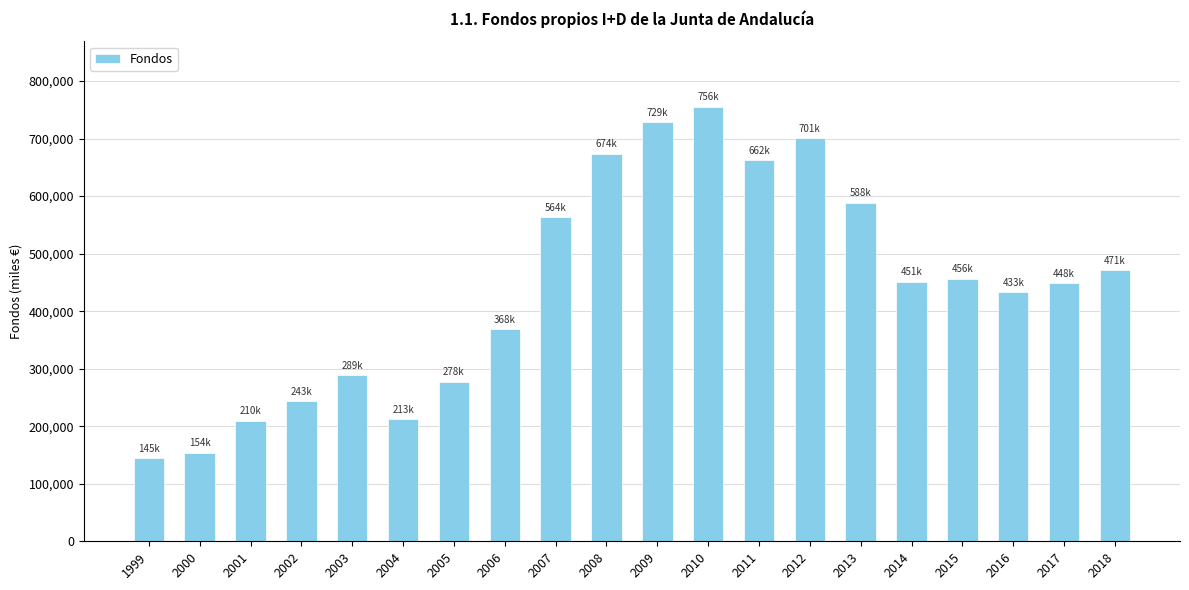

Between 2017 and 2005, which is larger?

2017